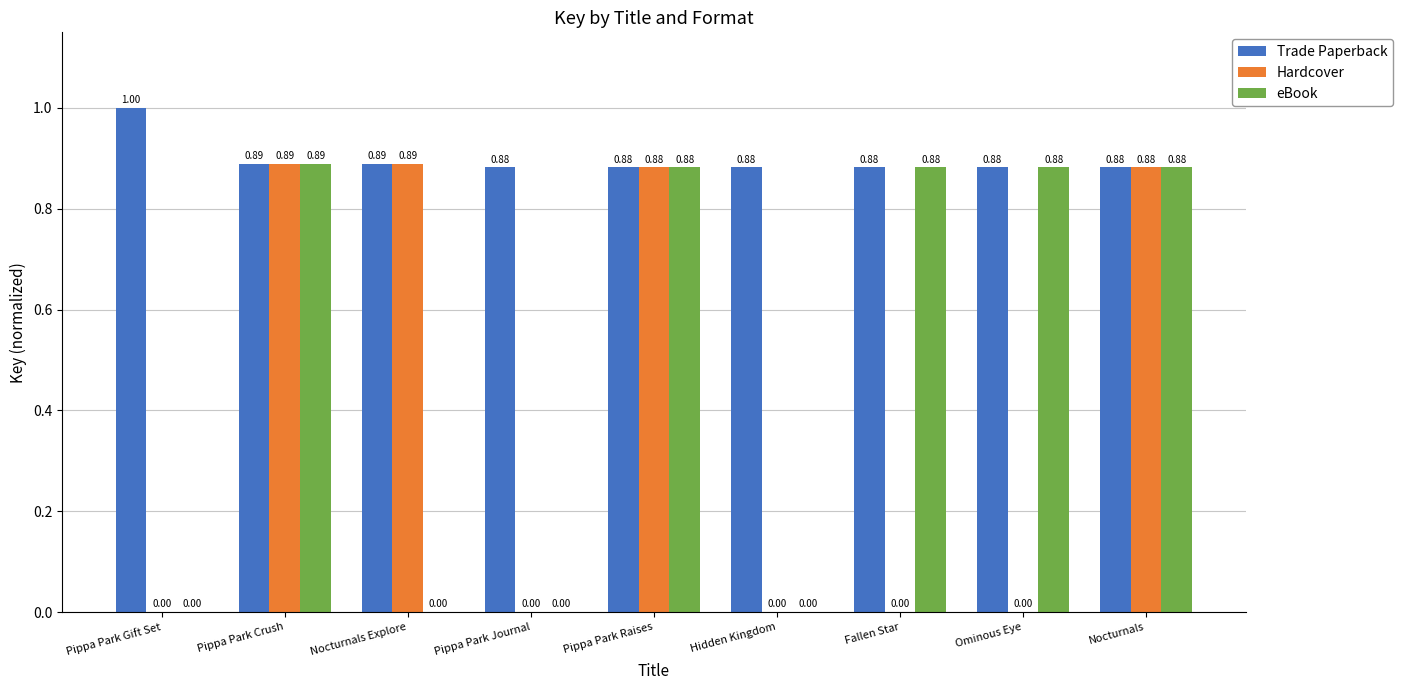

At which category is the sum across all series the highest?

Pippa Park Crush